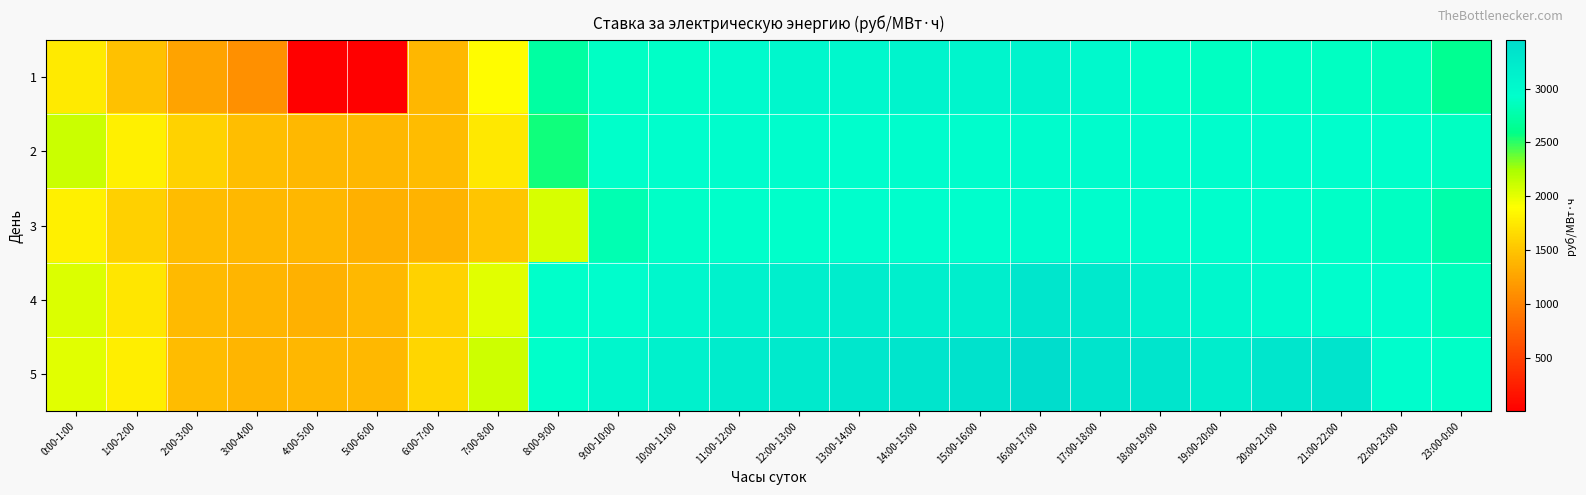

Reading left to right, extract all data points from this chart.

1: 0:00-1:00=1756.7	1:00-2:00=1483.5	2:00-3:00=1255.9	3:00-4:00=1095.7	4:00-5:00=3.6	5:00-6:00=4.1	6:00-7:00=1399.9	7:00-8:00=1887.6	8:00-9:00=2724.4	9:00-10:00=2894.1	10:00-11:00=2907.6	11:00-12:00=2983.0	12:00-13:00=3043.4	13:00-14:00=3026.2	14:00-15:00=3096.8	15:00-16:00=3069.1	16:00-17:00=3110.4	17:00-18:00=3015.2	18:00-19:00=2911.1	19:00-20:00=2884.8	20:00-21:00=2888.8	21:00-22:00=2881.6	22:00-23:00=2852.4	23:00-0:00=2643.3
2: 0:00-1:00=2116.1	1:00-2:00=1806.2	2:00-3:00=1597.7	3:00-4:00=1457.5	4:00-5:00=1405.8	5:00-6:00=1404.6	6:00-7:00=1439.4	7:00-8:00=1753.1	8:00-9:00=2563.4	9:00-10:00=2919.4	10:00-11:00=2932.8	11:00-12:00=2949.5	12:00-13:00=2956.6	13:00-14:00=2939.8	14:00-15:00=2957.3	15:00-16:00=2966.0	16:00-17:00=2980.7	17:00-18:00=2970.4	18:00-19:00=2967.9	19:00-20:00=2949.6	20:00-21:00=2954.8	21:00-22:00=2935.0	22:00-23:00=2917.5	23:00-0:00=2885.2
3: 0:00-1:00=1805.5	1:00-2:00=1591.0	2:00-3:00=1445.2	3:00-4:00=1405.2	4:00-5:00=1402.5	5:00-6:00=1343.4	6:00-7:00=1367.2	7:00-8:00=1504.6	8:00-9:00=2065.0	9:00-10:00=2794.8	10:00-11:00=2913.5	11:00-12:00=2918.7	12:00-13:00=2922.9	13:00-14:00=2929.7	14:00-15:00=2927.8	15:00-16:00=2931.0	16:00-17:00=2979.5	17:00-18:00=2960.1	18:00-19:00=2957.0	19:00-20:00=2929.1	20:00-21:00=2930.3	21:00-22:00=2901.8	22:00-23:00=2878.4	23:00-0:00=2762.7
4: 0:00-1:00=2048.6	1:00-2:00=1733.2	2:00-3:00=1427.6	3:00-4:00=1380.3	4:00-5:00=1357.2	5:00-6:00=1407.5	6:00-7:00=1599.5	7:00-8:00=2024.0	8:00-9:00=2917.2	9:00-10:00=2960.9	10:00-11:00=3039.4	11:00-12:00=3123.6	12:00-13:00=3164.7	13:00-14:00=3184.2	14:00-15:00=3166.3	15:00-16:00=3180.6	16:00-17:00=3297.4	17:00-18:00=3252.7	18:00-19:00=3142.7	19:00-20:00=3043.4	20:00-21:00=2997.8	21:00-22:00=2960.3	22:00-23:00=2941.9	23:00-0:00=2857.9
5: 0:00-1:00=2018.4	1:00-2:00=1795.7	2:00-3:00=1443.6	3:00-4:00=1381.4	4:00-5:00=1395.8	5:00-6:00=1406.2	6:00-7:00=1631.5	7:00-8:00=2101.4	8:00-9:00=2927.1	9:00-10:00=3050.4	10:00-11:00=3139.2	11:00-12:00=3218.3	12:00-13:00=3251.0	13:00-14:00=3283.8	14:00-15:00=3330.7	15:00-16:00=3359.7	16:00-17:00=3453.2	17:00-18:00=3337.1	18:00-19:00=3329.6	19:00-20:00=3201.6	20:00-21:00=3295.8	21:00-22:00=3337.5	22:00-23:00=2958.4	23:00-0:00=2909.1